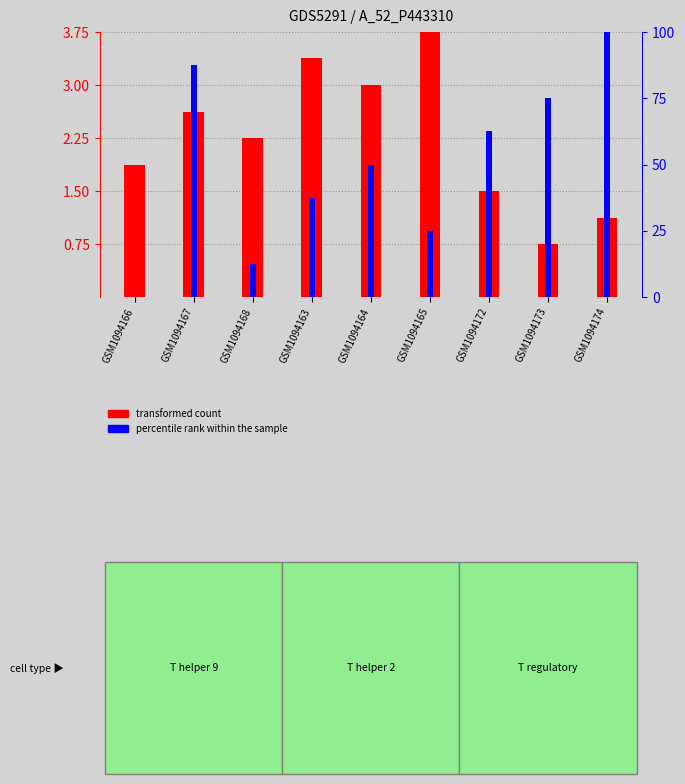

Reading left to right, transcribe all the data shown in this chart.

transformed count: GSM1094166=1.9	GSM1094167=2.6	GSM1094168=2.2	GSM1094163=3.4	GSM1094164=3.0	GSM1094165=3.8	GSM1094172=1.5	GSM1094173=0.8	GSM1094174=1.1
percentile rank within the sample: GSM1094166=0.0	GSM1094167=87.5	GSM1094168=12.5	GSM1094163=37.5	GSM1094164=50.0	GSM1094165=25.0	GSM1094172=62.5	GSM1094173=75.0	GSM1094174=100.0